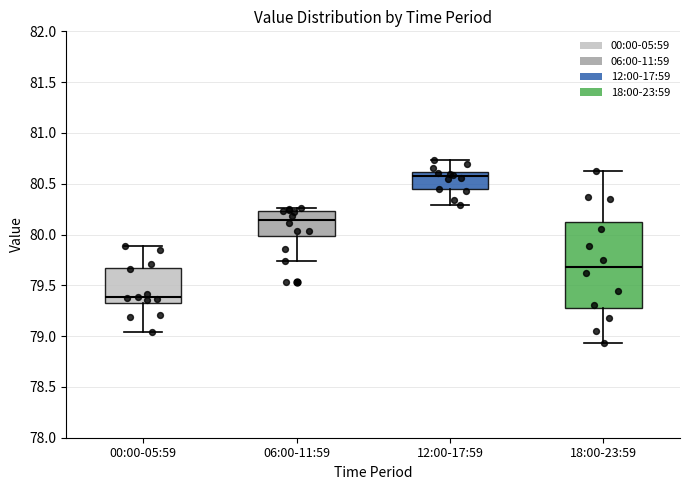

Reading left to right, read every box against the y-axis: the position of its median line, the range the box covers, and the ends of its whiskers. The values are not printed on the chart, so give them approximately, as read against the axis.

00:00-05:59: median 79.40, box 79.30 to 79.65, whiskers 79.05 to 79.90
06:00-11:59: median 80.15, box 80.00 to 80.25, whiskers 79.75 to 80.25 (just above the box's upper edge)
12:00-17:59: median 80.60 (just below the box's upper edge), box 80.45 to 80.60, whiskers 80.30 to 80.75
18:00-23:59: median 79.70, box 79.30 to 80.15, whiskers 78.95 to 80.65